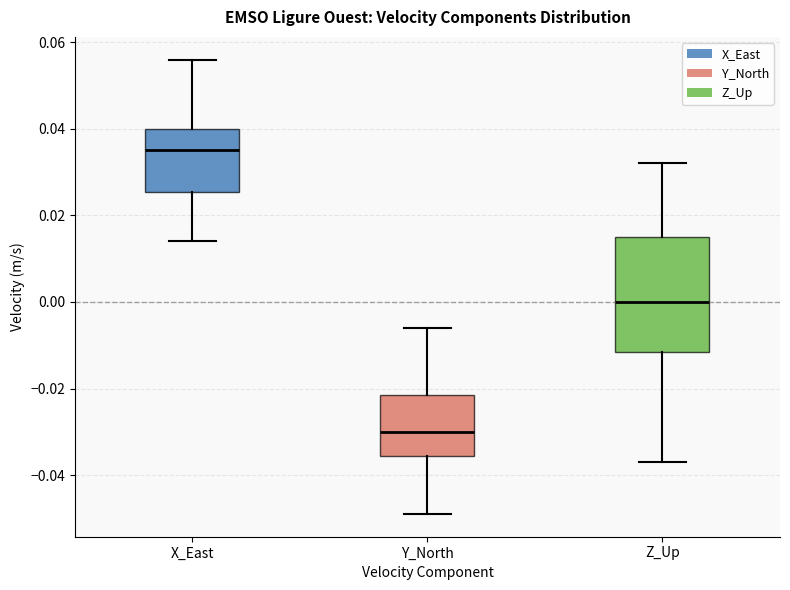

Comparing the boxes themselves (not the whiskers), which one is the tallest?

Z_Up